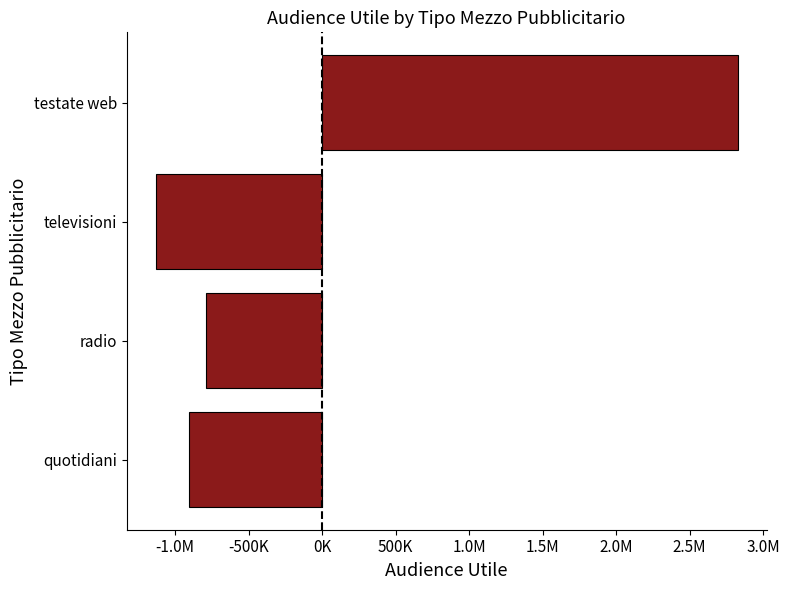

Does the chart contain any negative values?

Yes